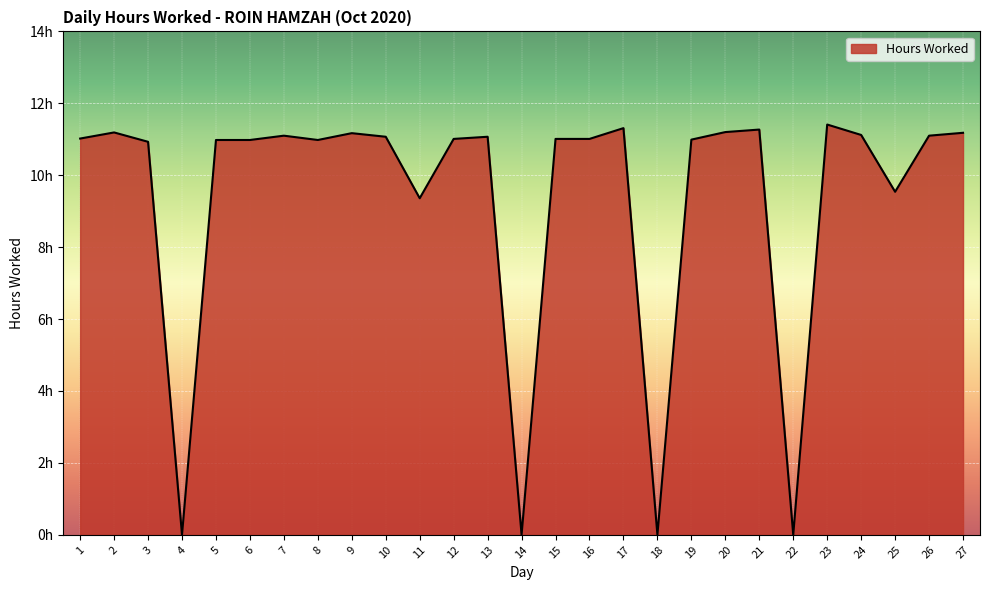

True or false: the data has more than 2 interior local peaks.

True